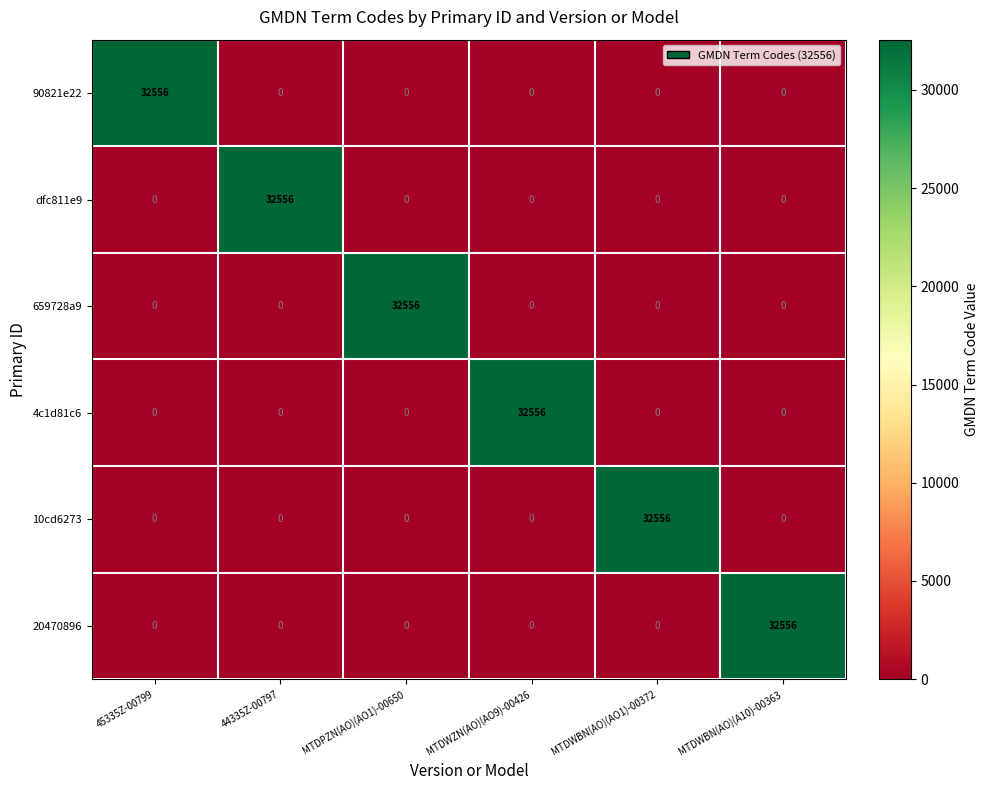

What is the difference between the maximum and minimum values in the dfc811e9 series?

32556